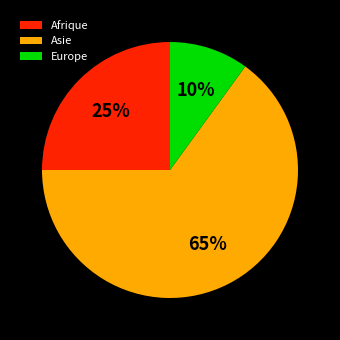

To the nearest percent, what percentage of the pie is Asie?

65%